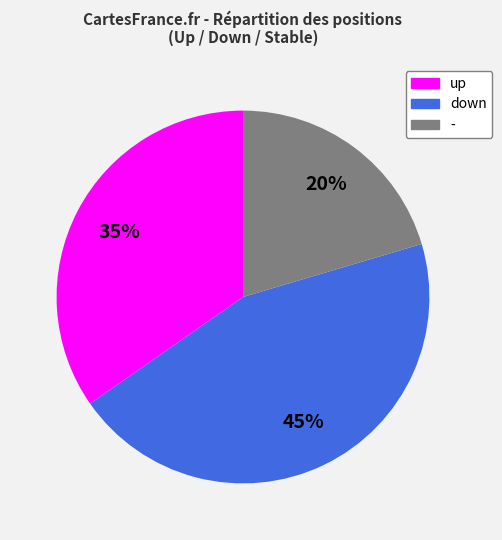

Which has a higher value, - or up?

up